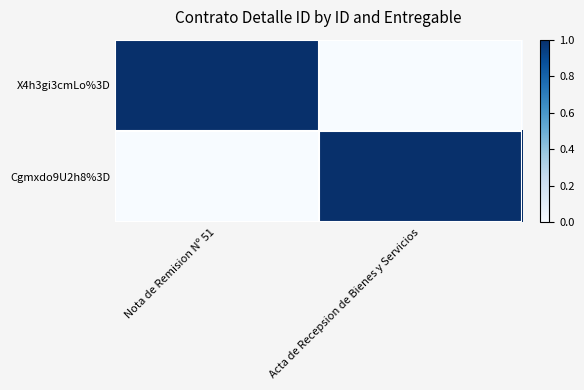

At how many categories does at least one series exceed 0?

2